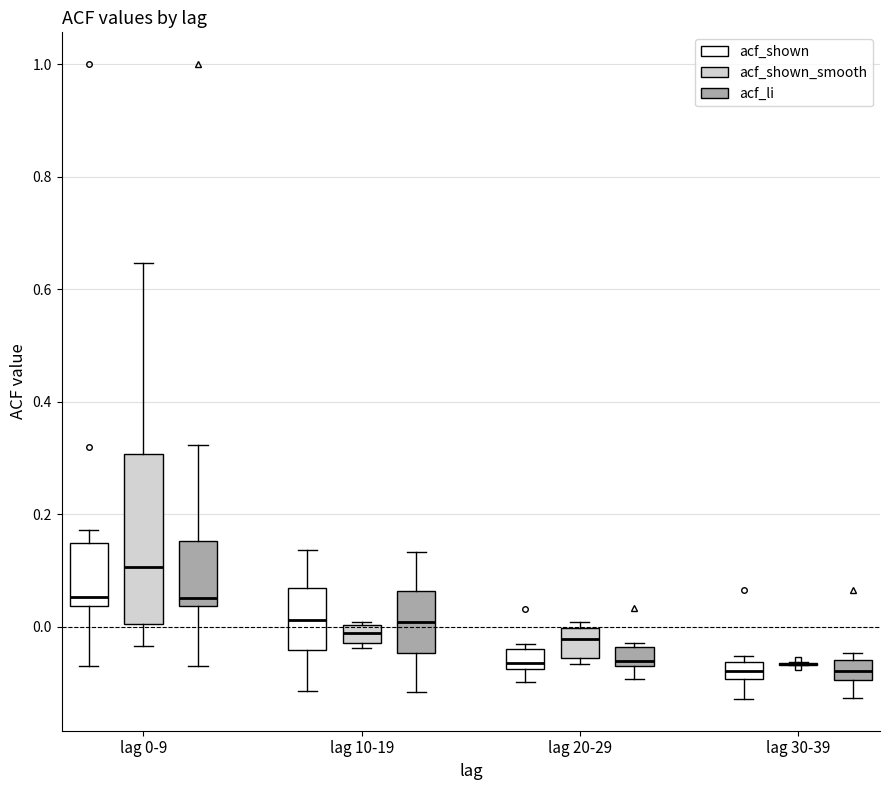

Where does the median line of the box for lag 30-39 (acf_li) sit on the y-axis? The values are not printed on the chart, so give them approximately, as read against the axis.

-0.08